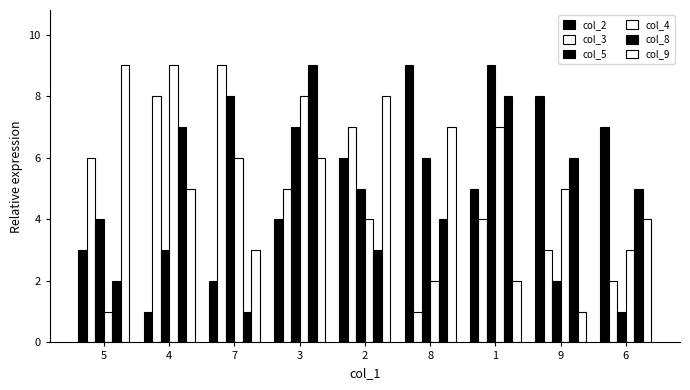

True or false: col_8 has a value of 6 at 9.

True